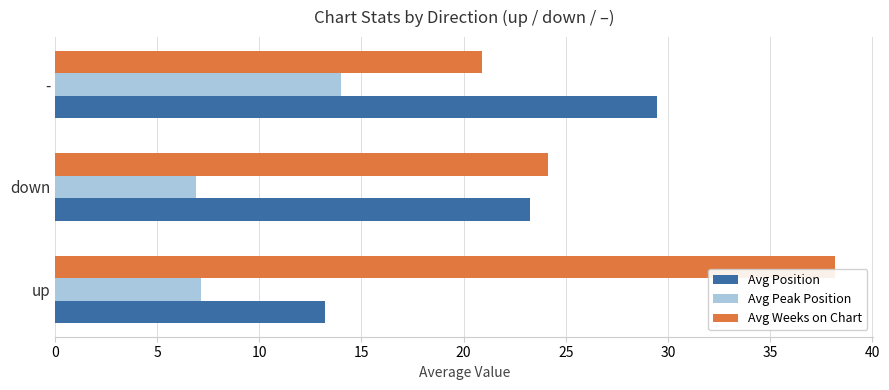

True or false: Avg Weeks on Chart has a value of 24.1 at down.

True